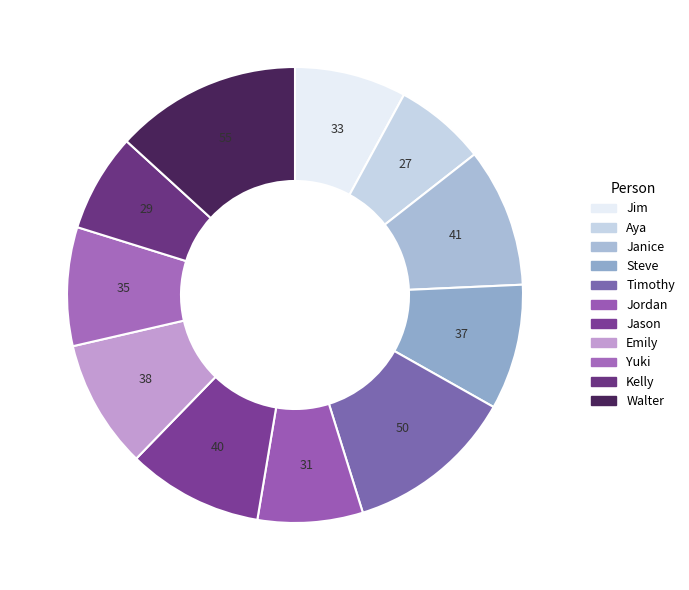

To the nearest percent, what percentage of the pie is Aya?

6%